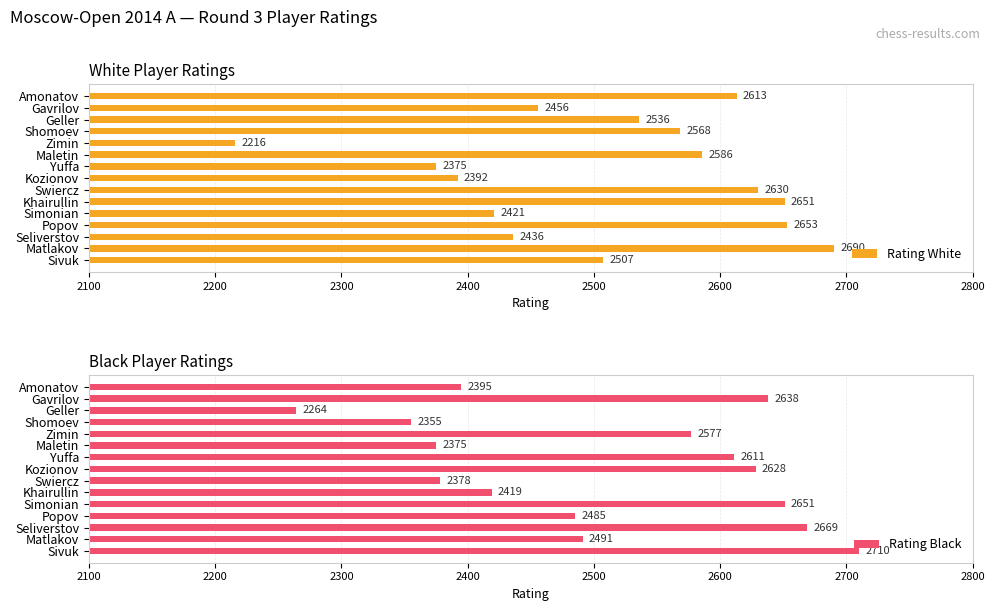

What is the minimum value shown in the chart?

2216